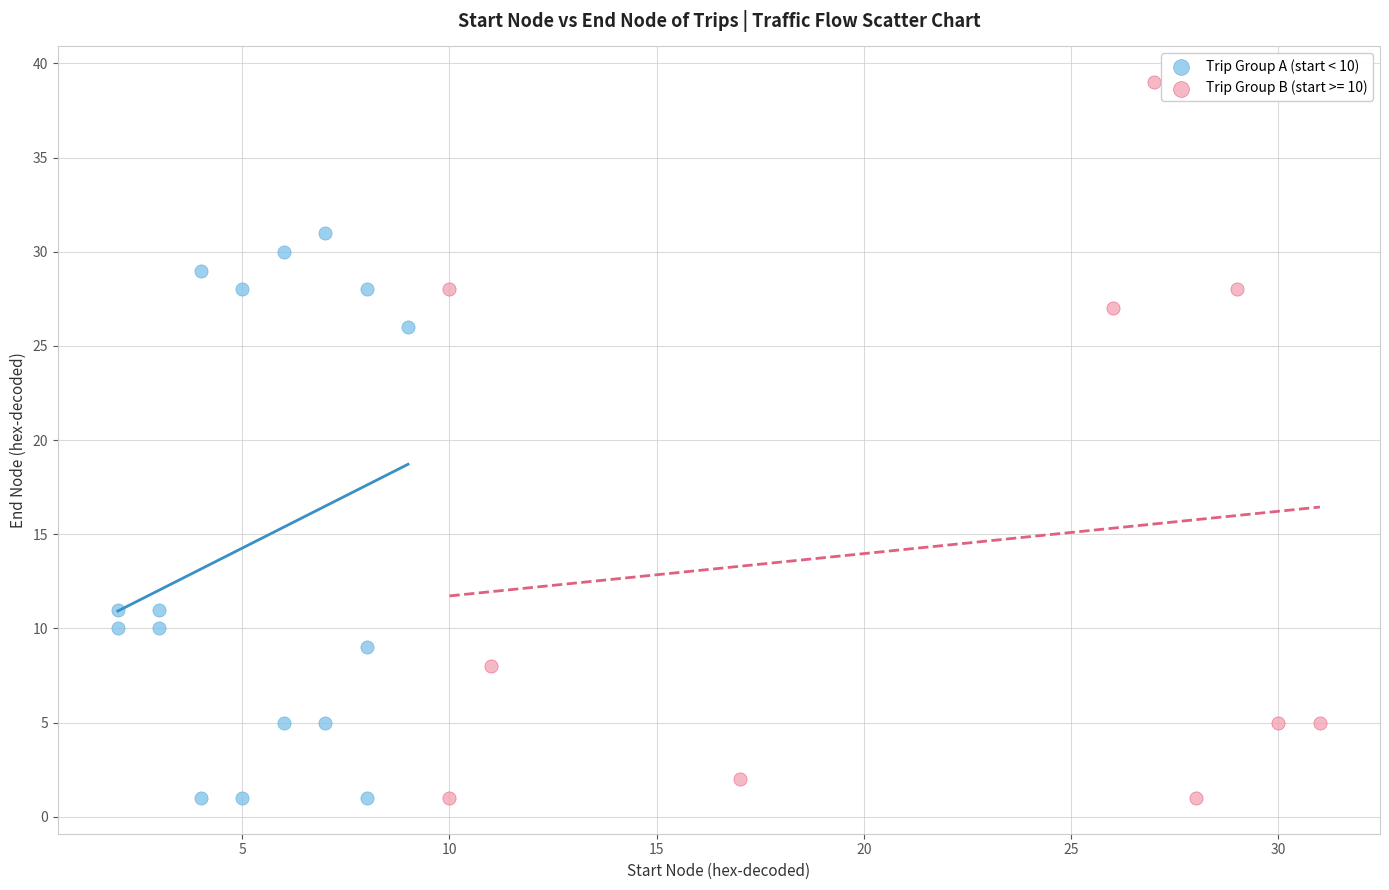

Which series has the widest spread of Y values?

Trip Group B (start >= 10)